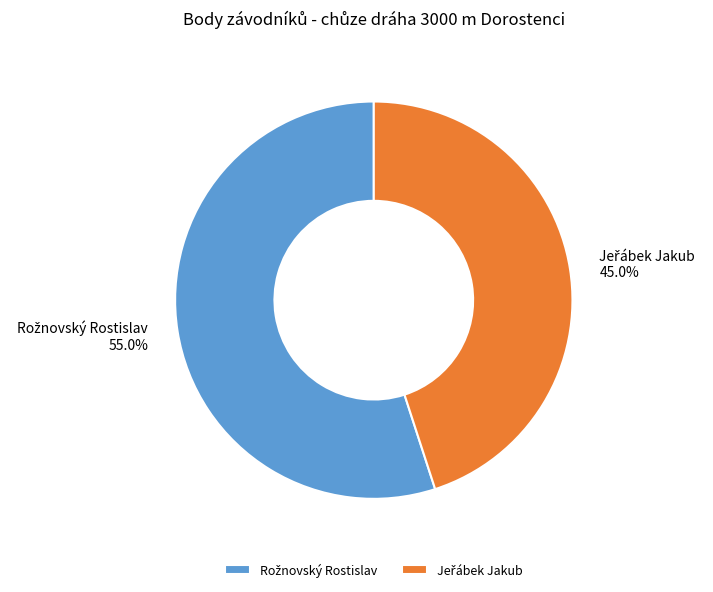

Does any single category account for the majority?

Yes